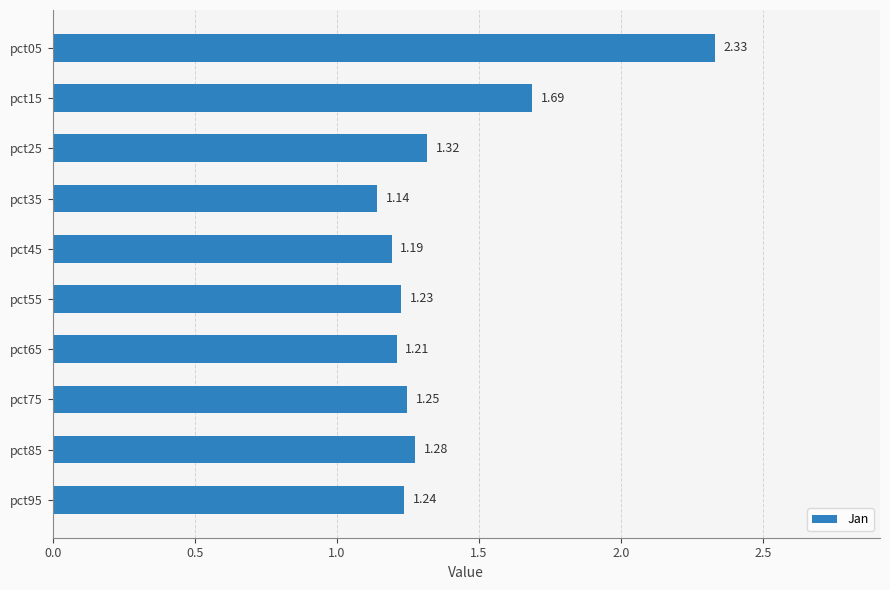

Which label corresponds to the smallest value in the chart?

pct35